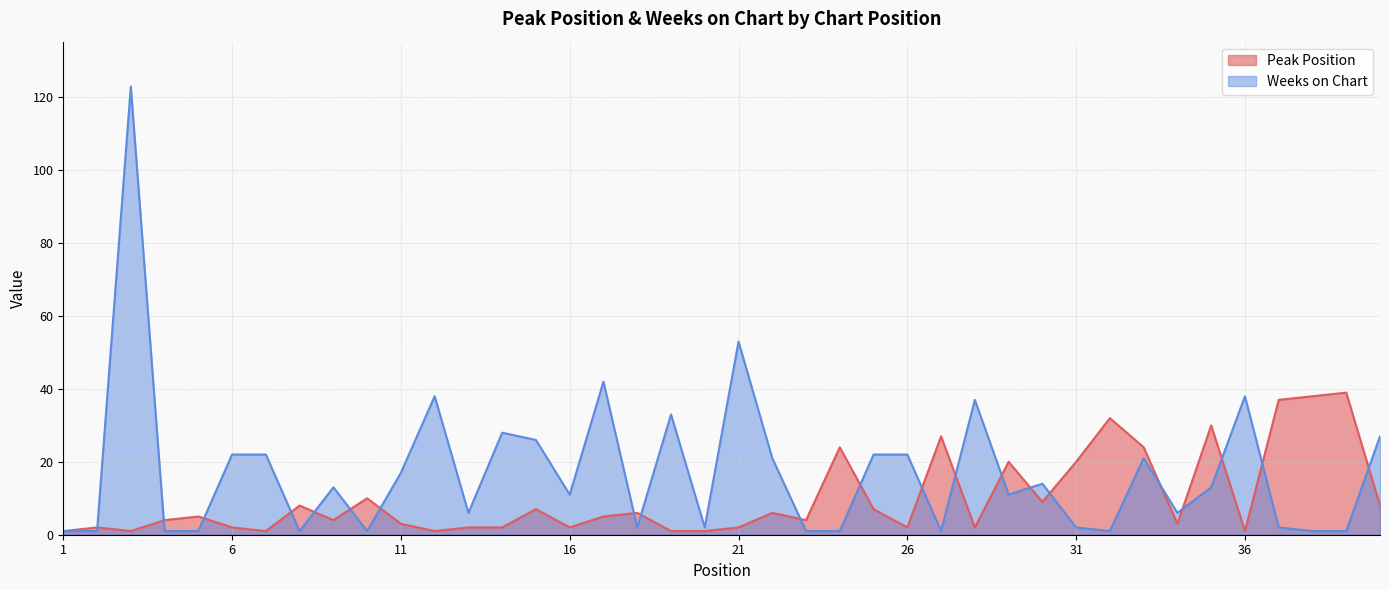

What is the maximum value shown in the chart?

123